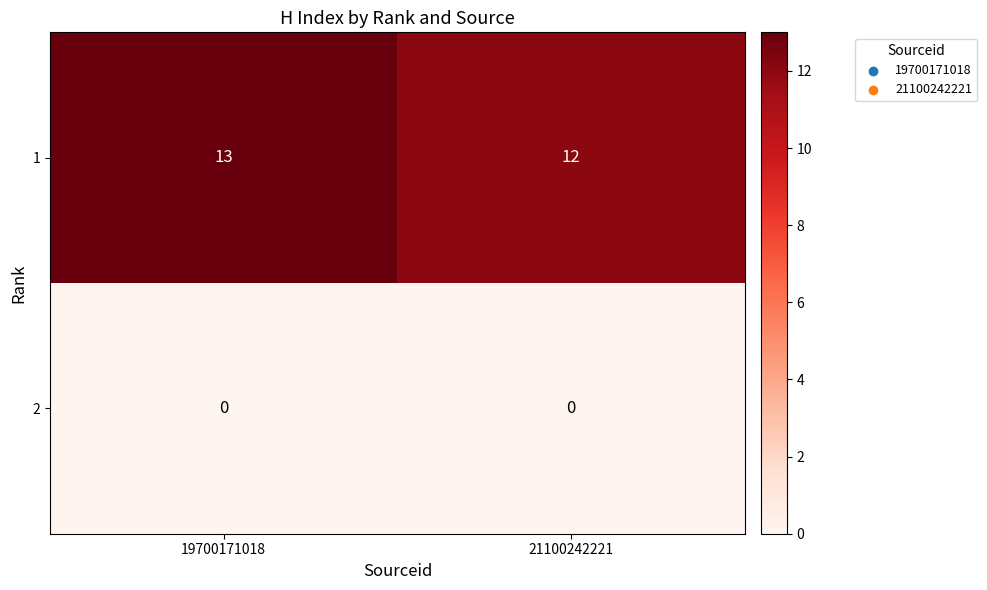

Which category has the highest value across all series?

19700171018